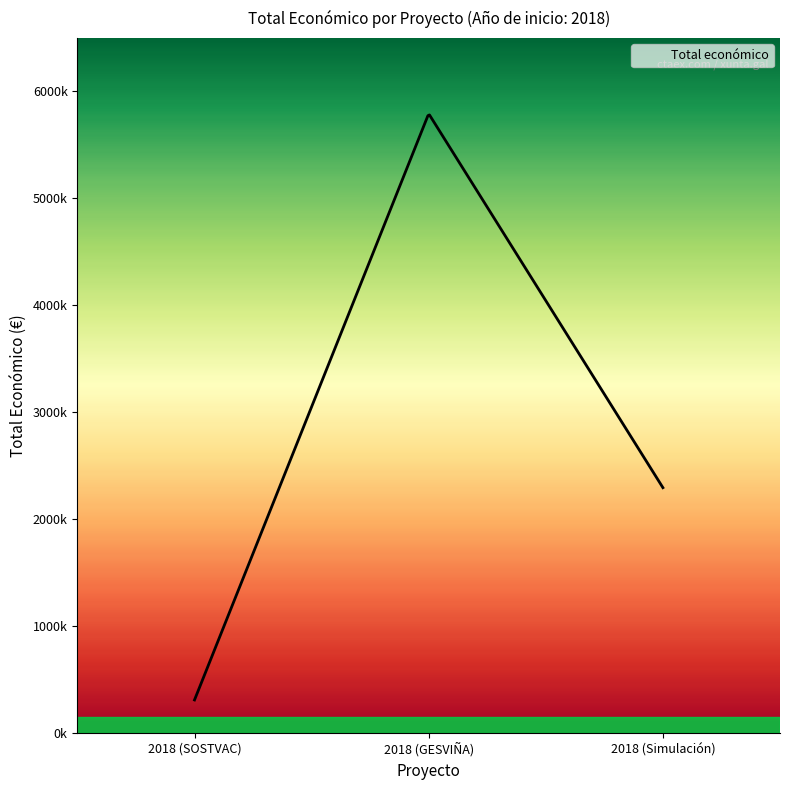

List the labels in order of value, largest first.

2018 (GESVIÑA), 2018 (Simulación), 2018 (SOSTVAC)